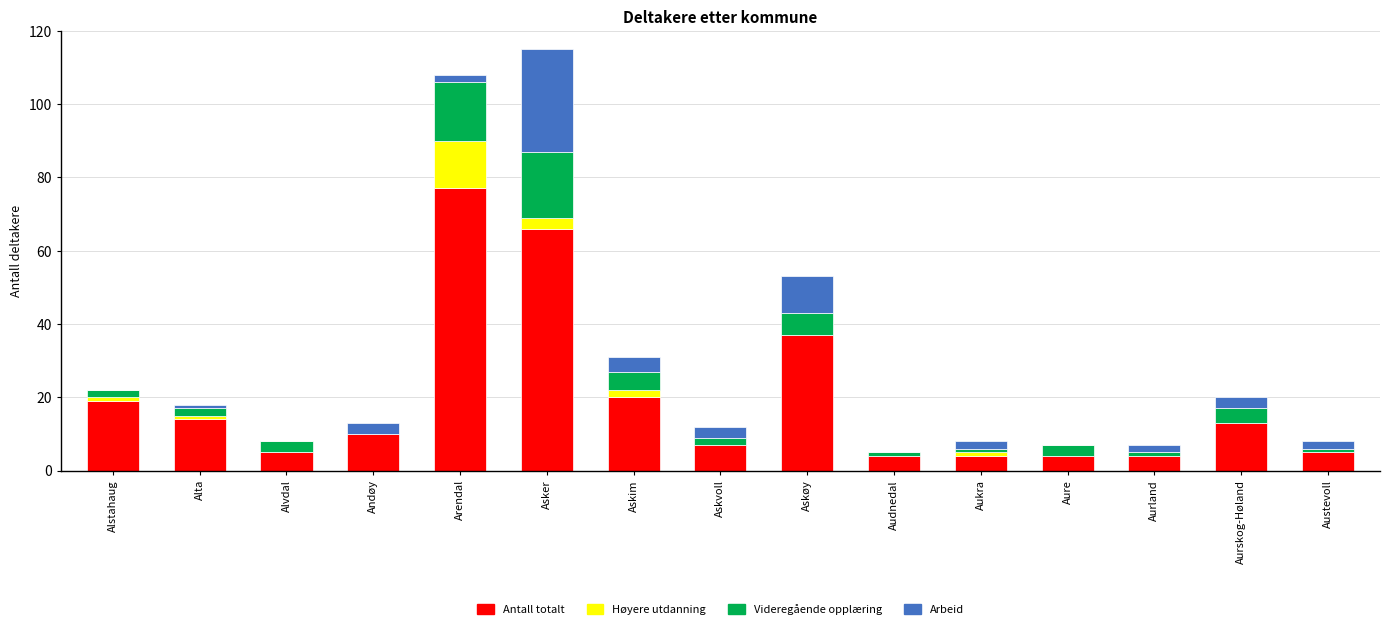

What is the sum of all Antall totalt values?

289